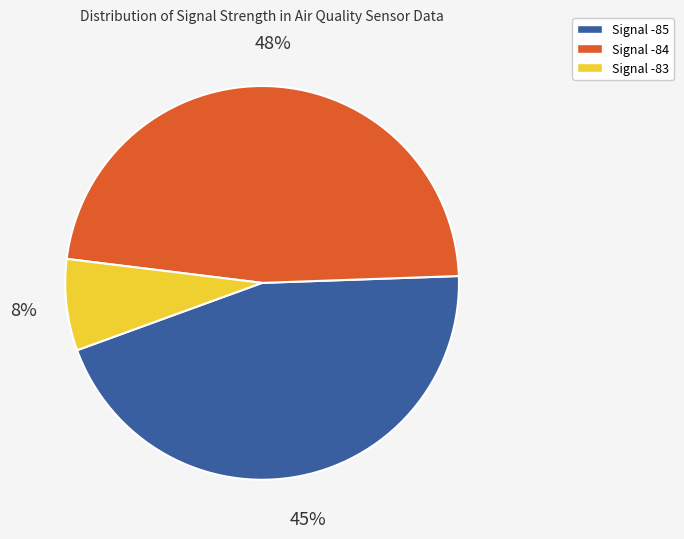

Is there any slice that represents more than half of the pie?

No